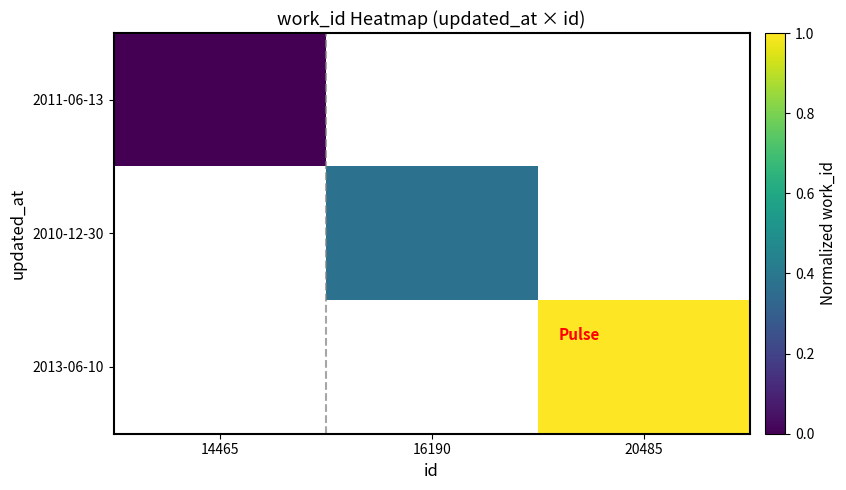

List the labels in order of 2010-12-30 value, smallest first.

14465, 16190, 20485